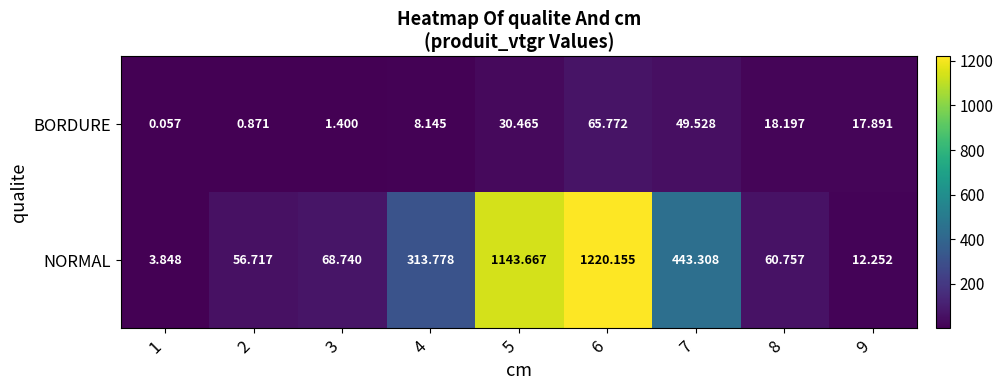

List the series in order of their overall mean, highest first.

NORMAL, BORDURE